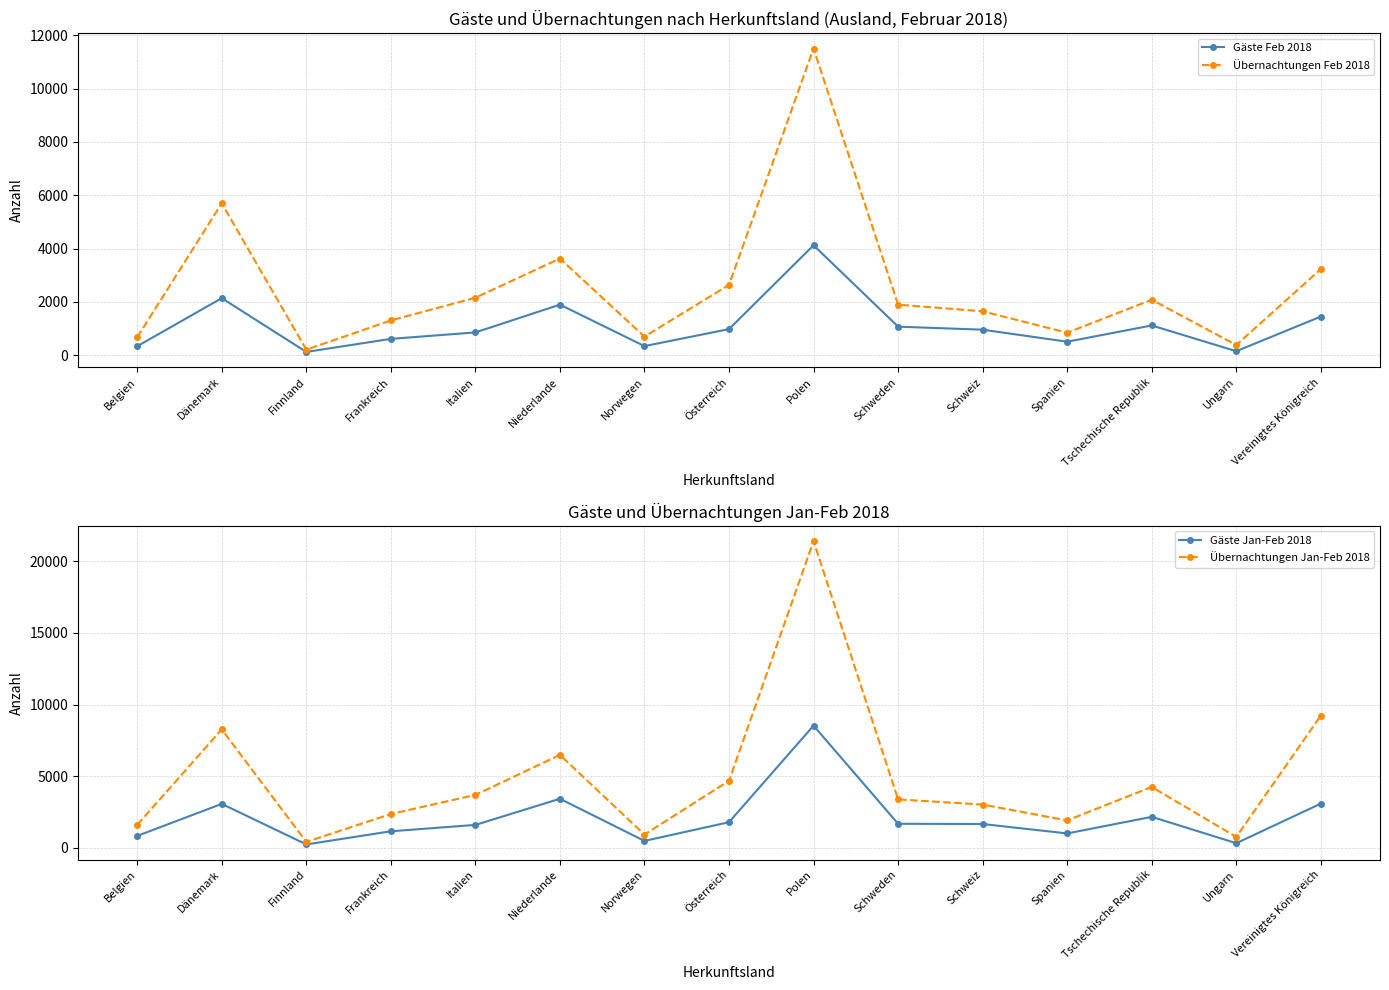

True or false: Gäste Feb 2018 and Übernachtungen Jan-Feb 2018 intersect in this chart.

False